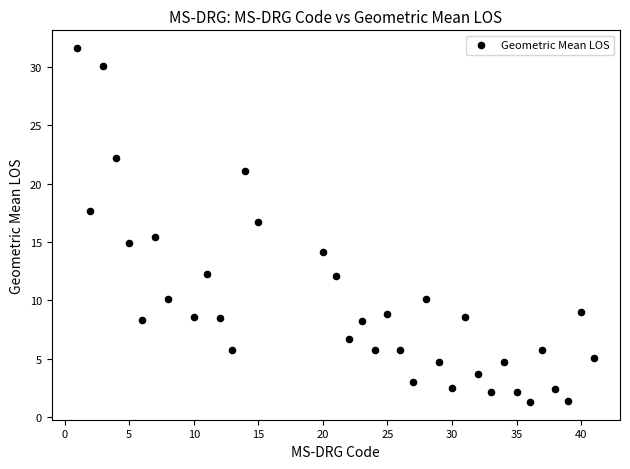

What is the range of Y values (max minus min)?

30.3